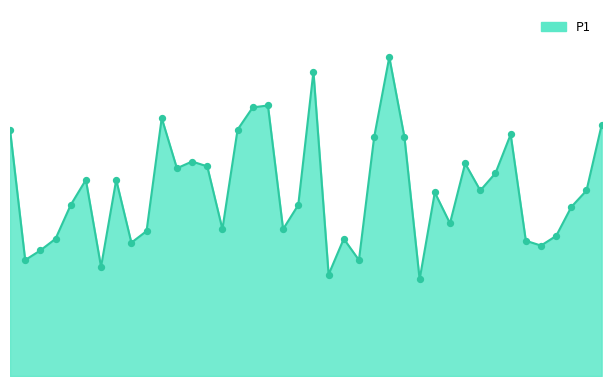

Is this an area chart (filled region under the line)?

Yes